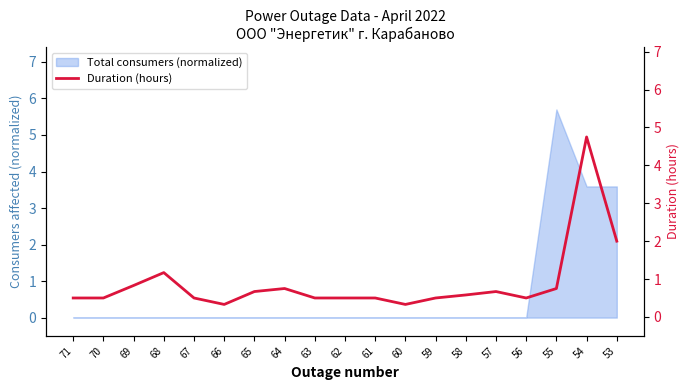

Rank the categories by value from highest to lowest.

54, 53, 68, 69, 64, 55, 65, 57, 58, 71, 70, 67, 63, 62, 61, 59, 56, 66, 60